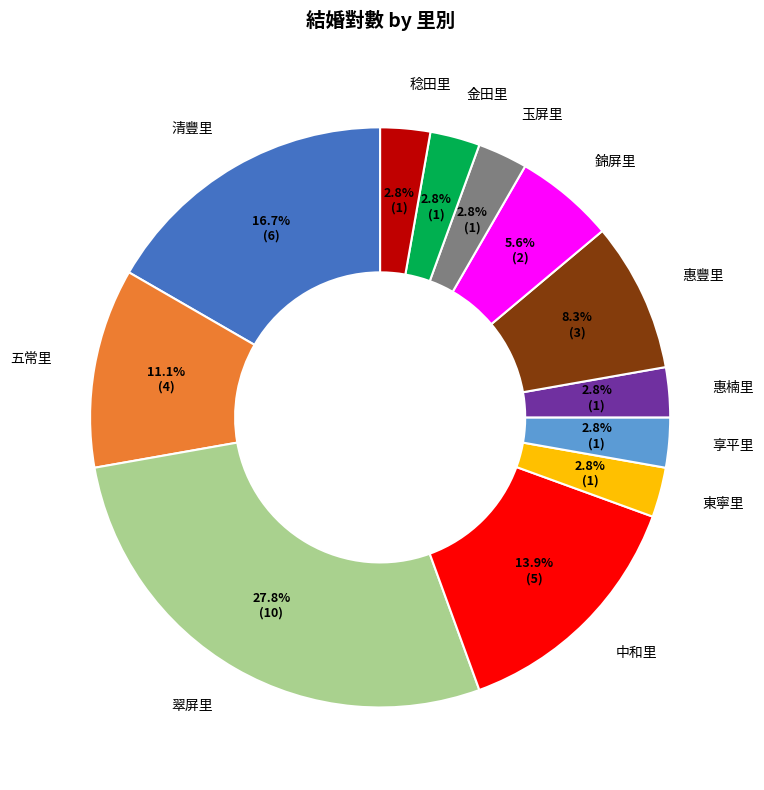

Is there any slice that represents more than half of the pie?

No